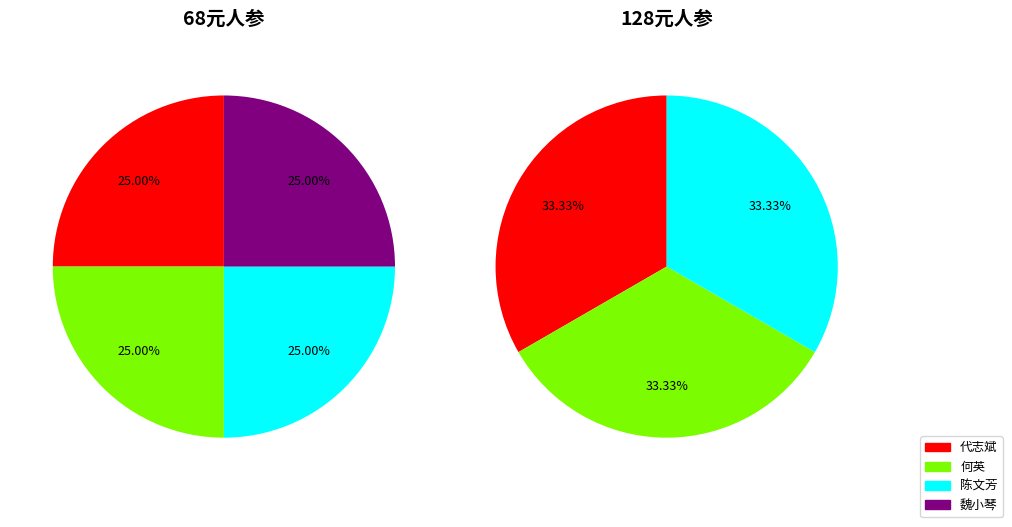

Which slice is the smallest?

魏小琴